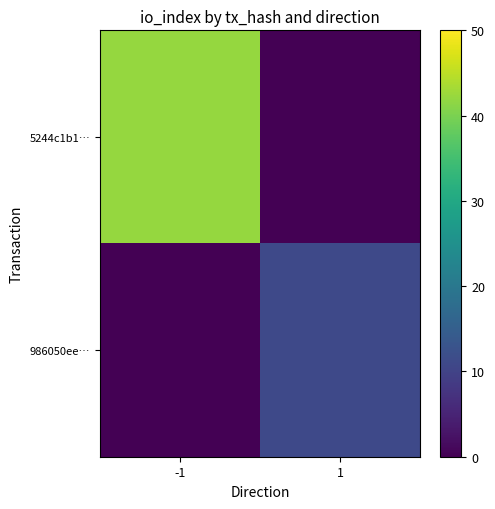

How many distinct data groups are displayed?

2